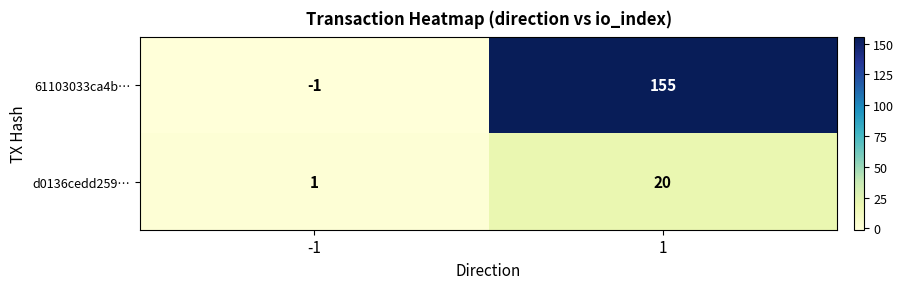

What is the maximum value for 61103033ca4b…?

155